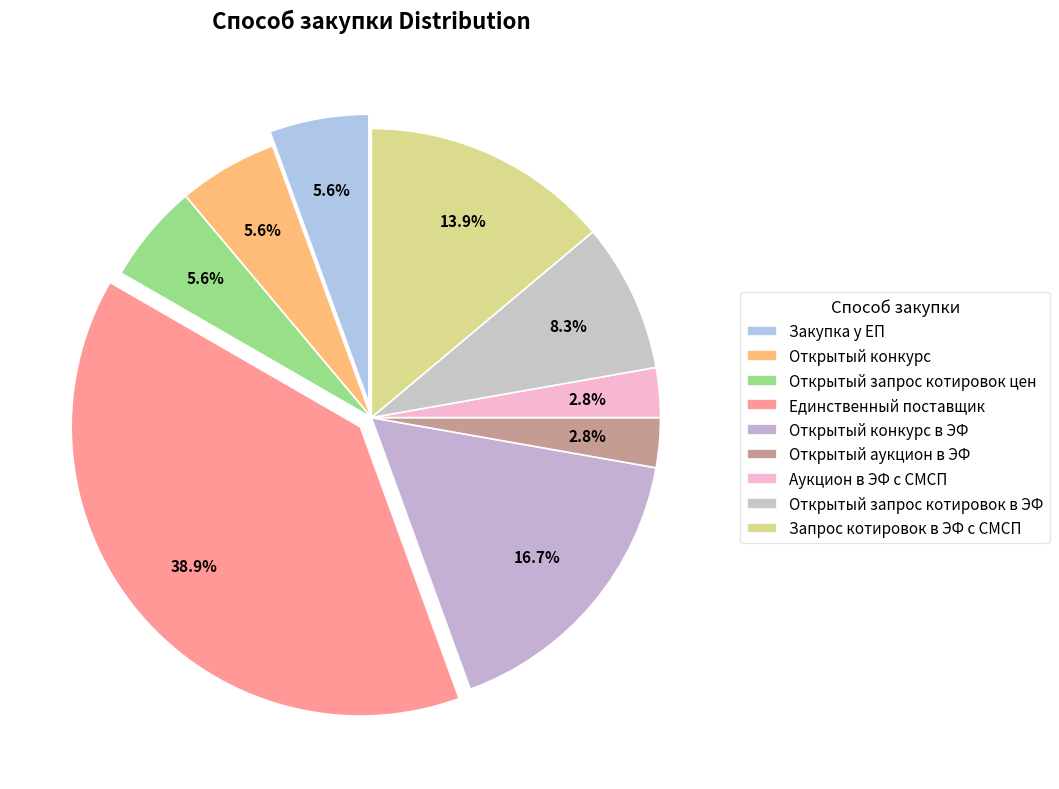

True or false: Аукцион в ЭФ с СМСП accounts for 1% of the total.

False